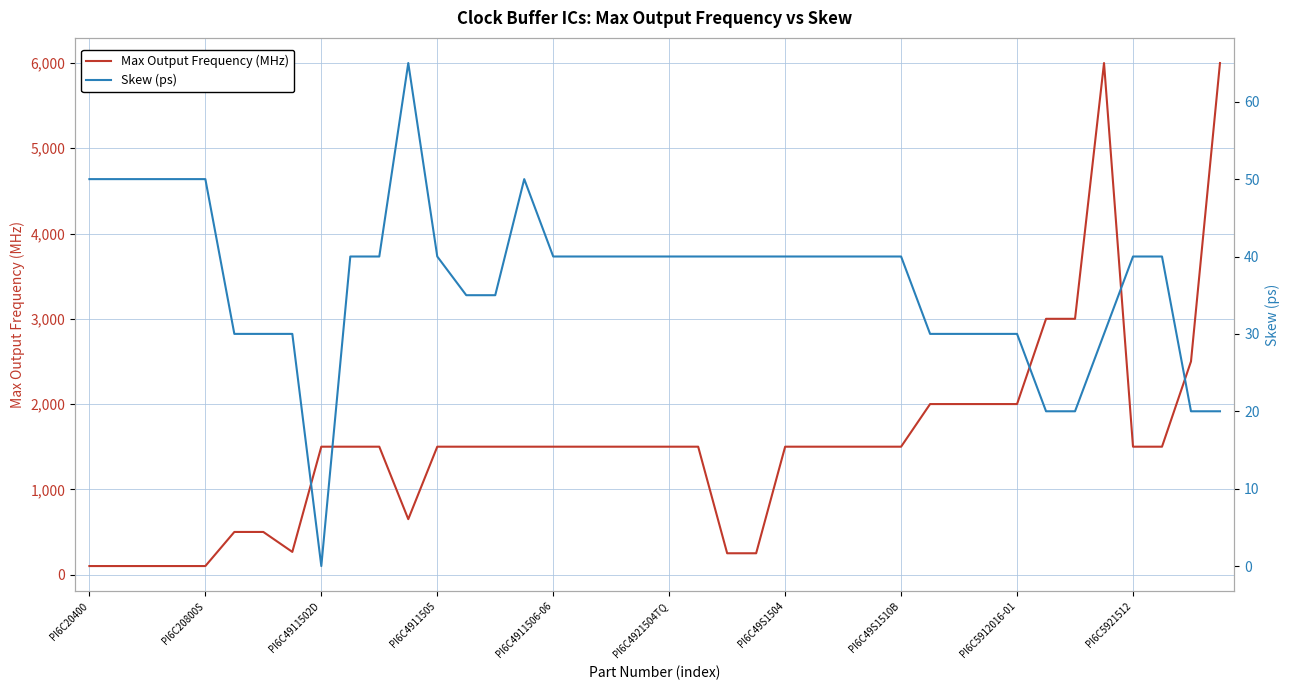

True or false: Max Output Frequency (MHz) has a value of 870 at PI6C5921512.

False